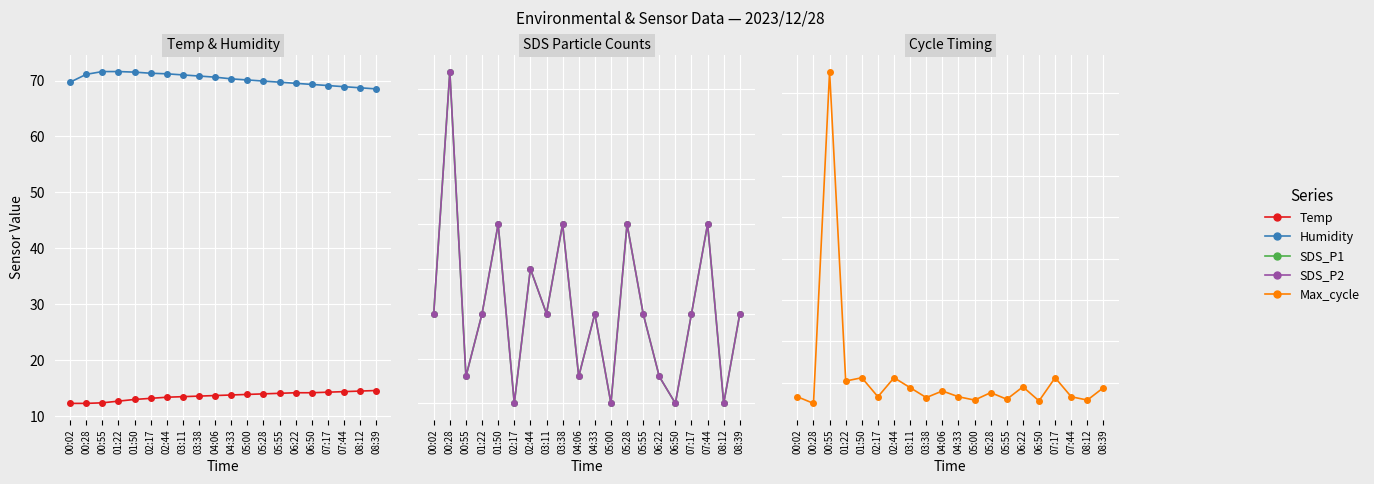

How many categories are shown in the chart?

20